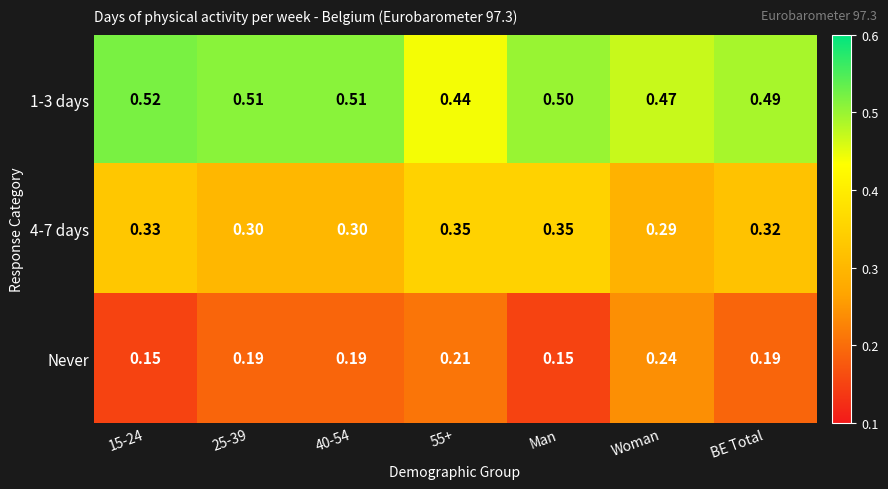

What is the spread (max minus min) of values at BE Total?

0.3